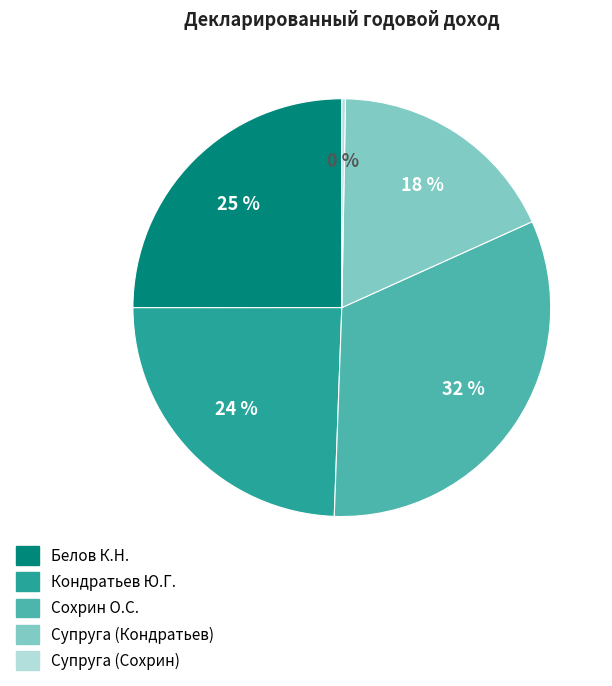

Which category has the smallest portion of the pie?

Супруга (Сохрин)